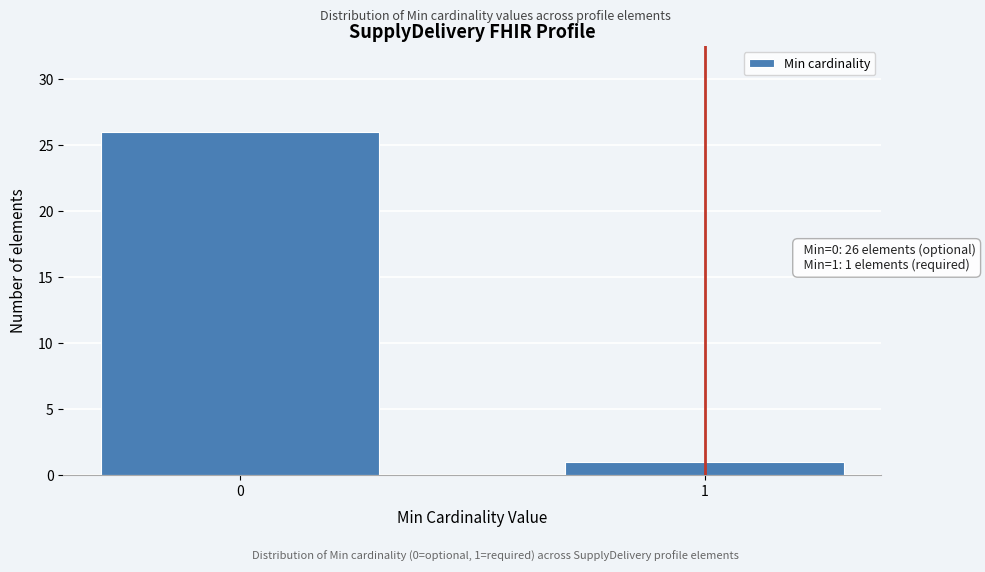

Reading left to right, what are all the values shown in this chart?

0=26	1=1